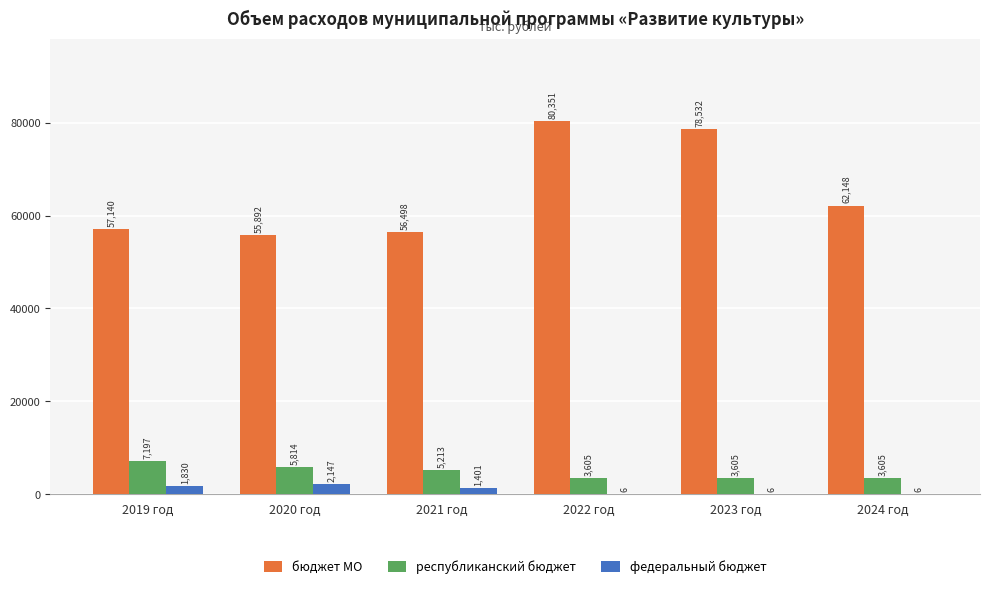

How many values in the бюджет МО series exceed 62147?

3